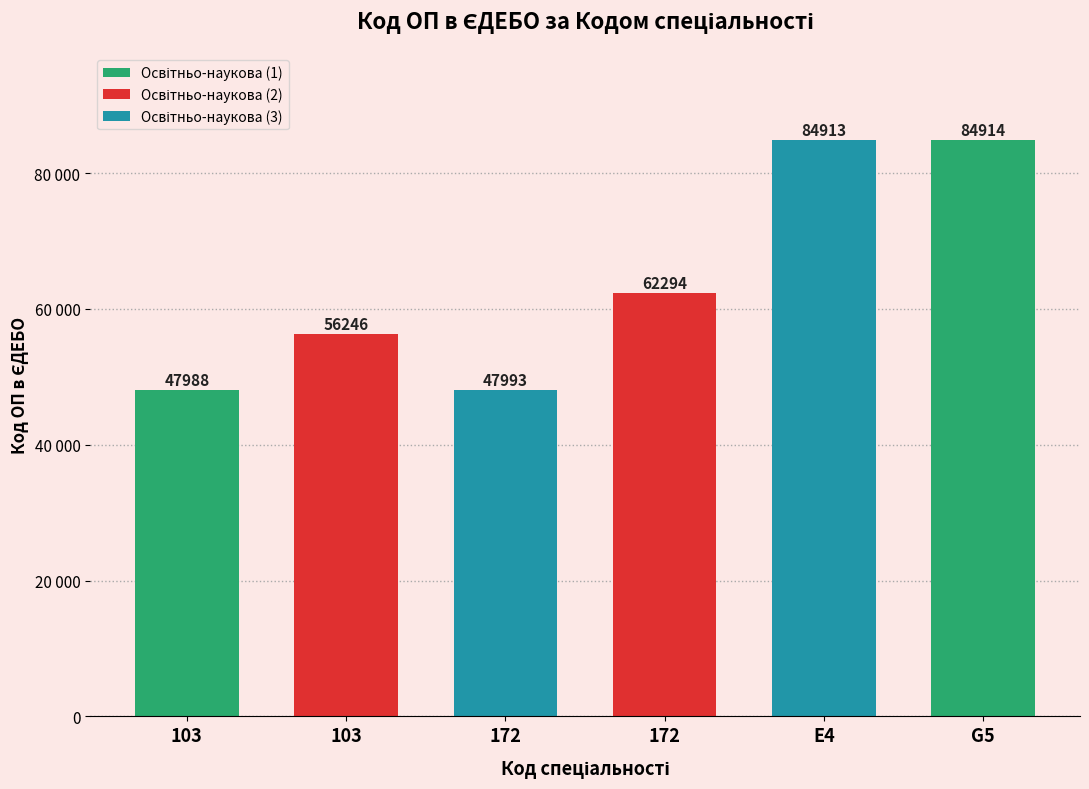

Does the chart contain any negative values?

No